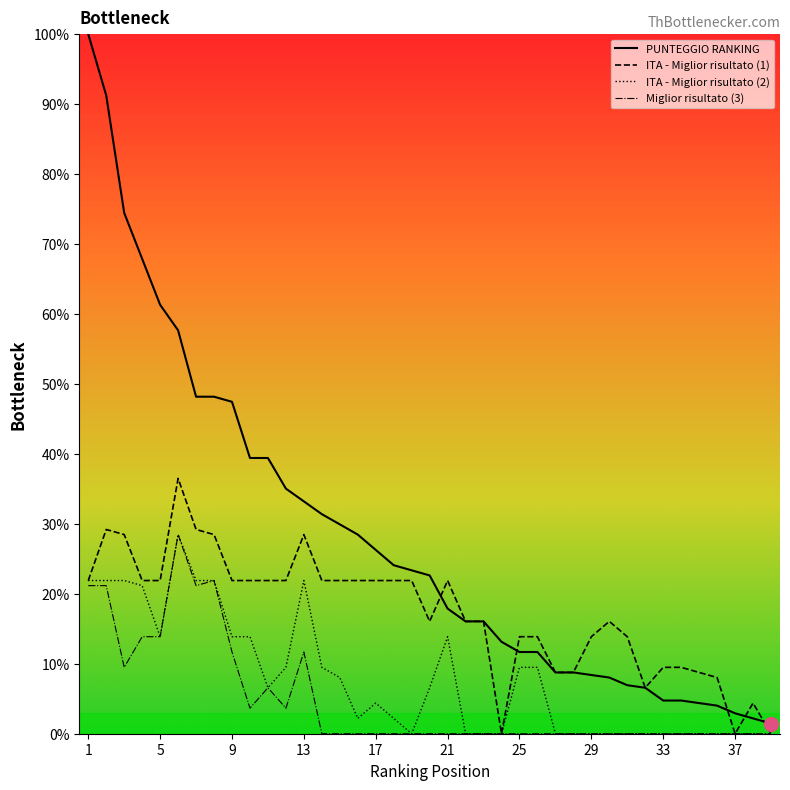

Which series has the largest total across all categories?

PUNTEGGIO RANKING